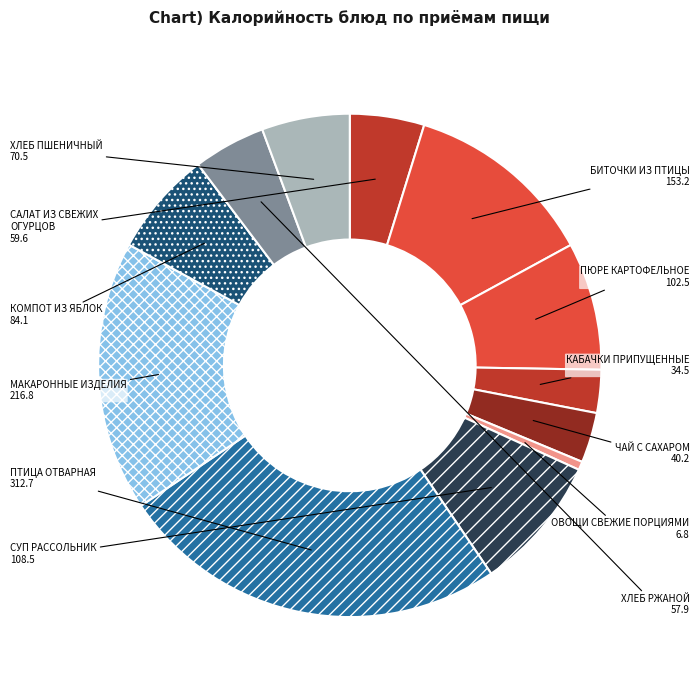

Is there a majority slice in this chart?

No